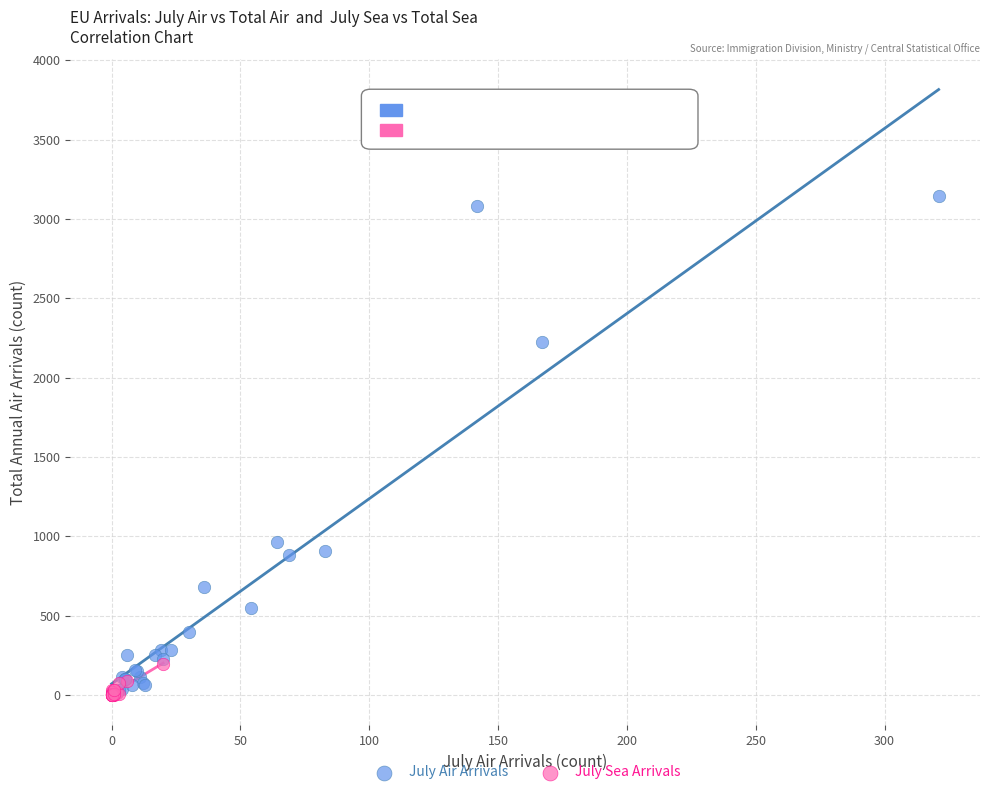

Which series has the widest spread of Y values?

July Air Arrivals